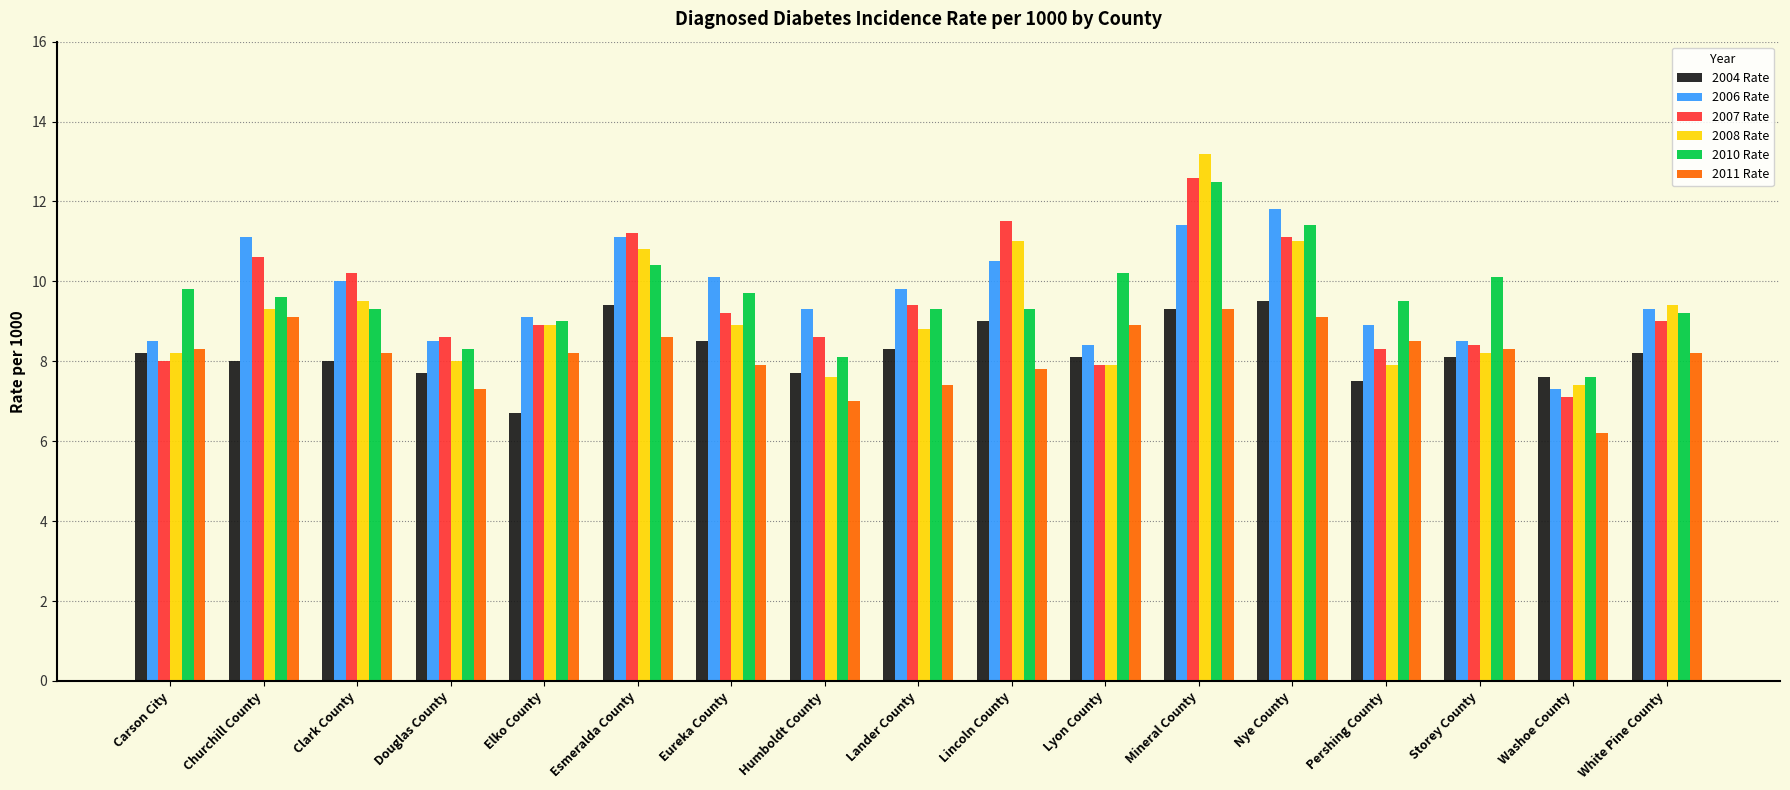

How many bars are there in total?

102